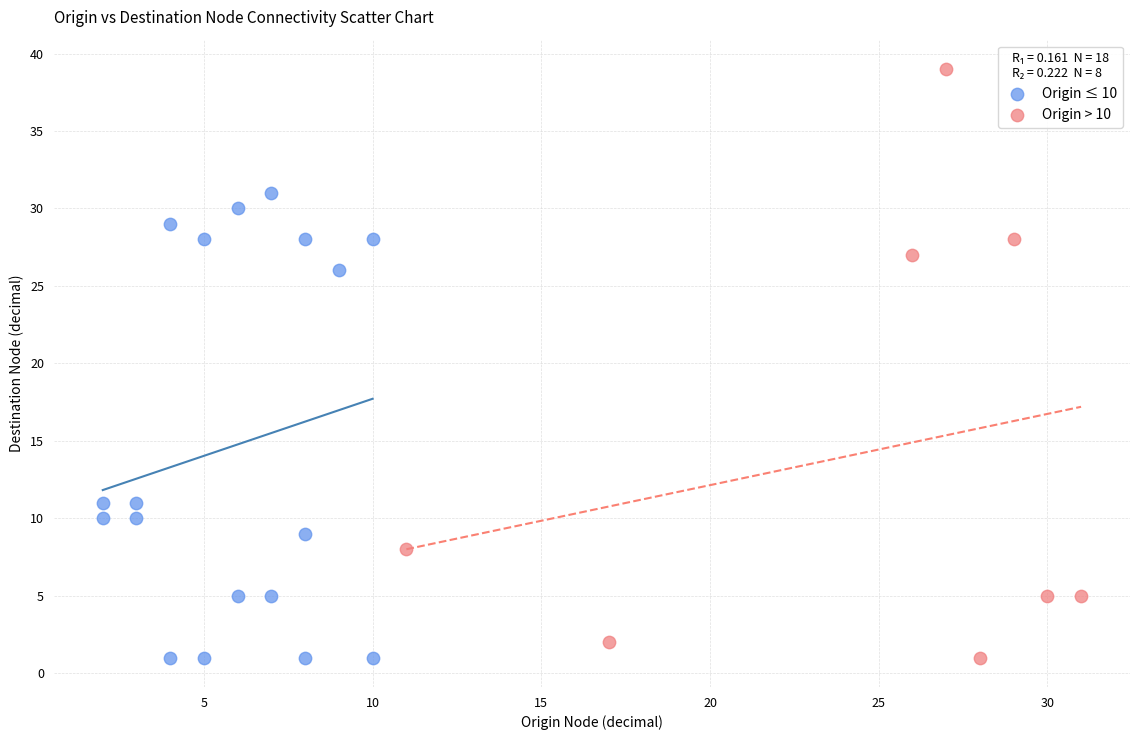

Which series has the widest spread of Y values?

Origin > 10